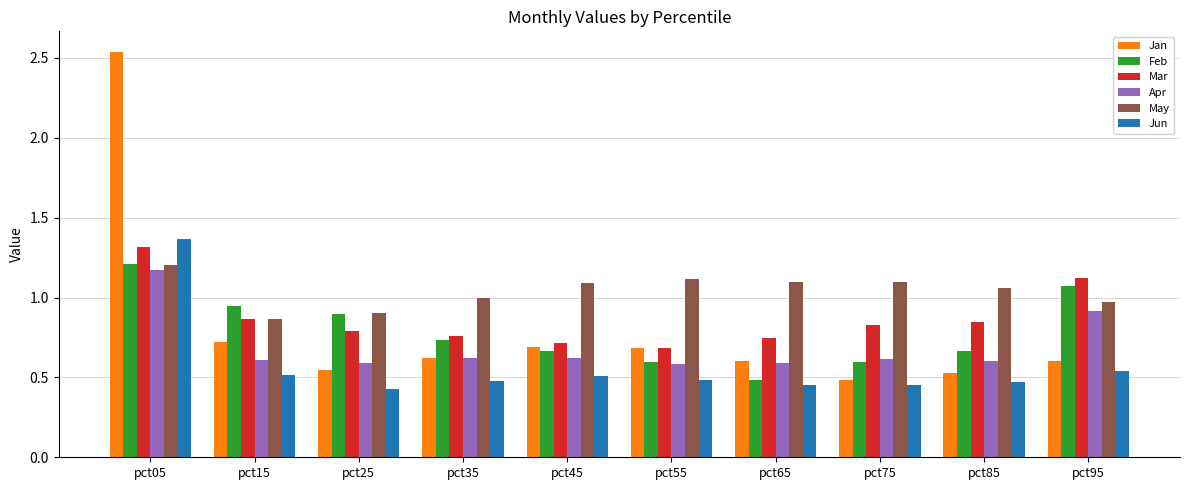

Which category has the highest value across all series?

pct05